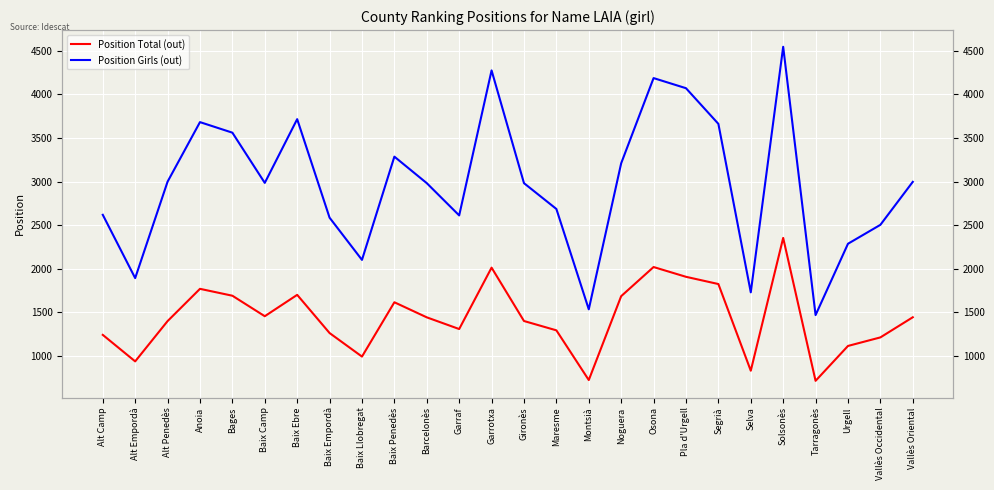

What is the label of the 3rd point from the left?

Alt Penedès